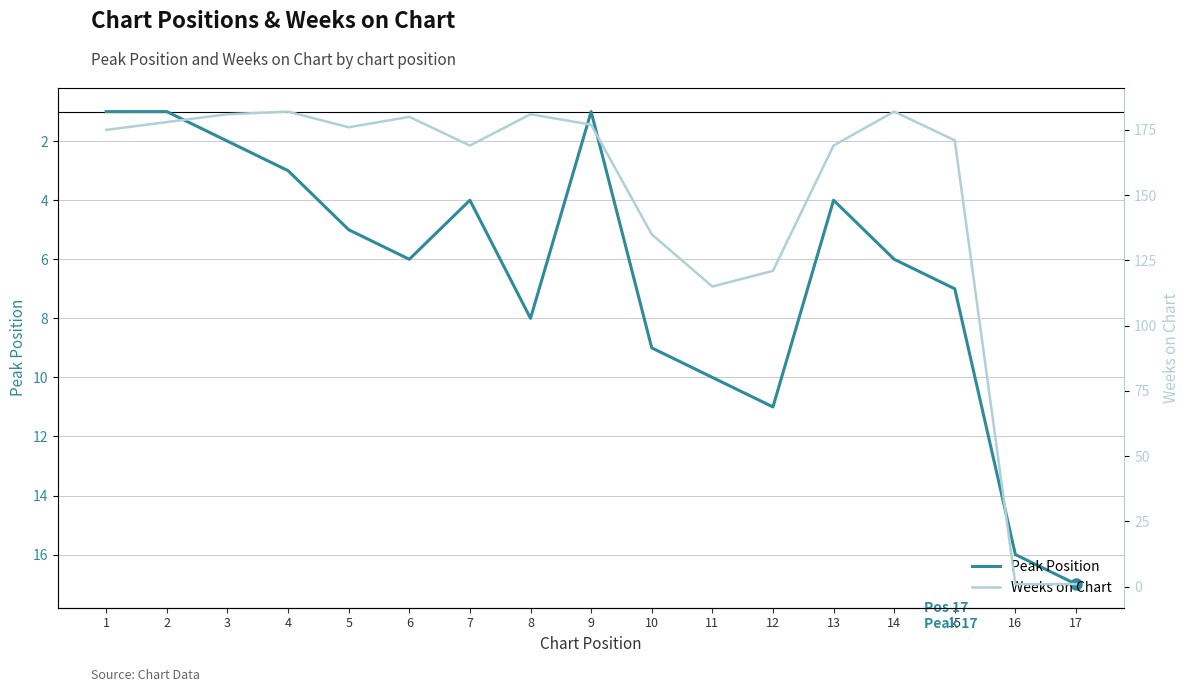

What is the average value of the Weeks on Chart series?

147